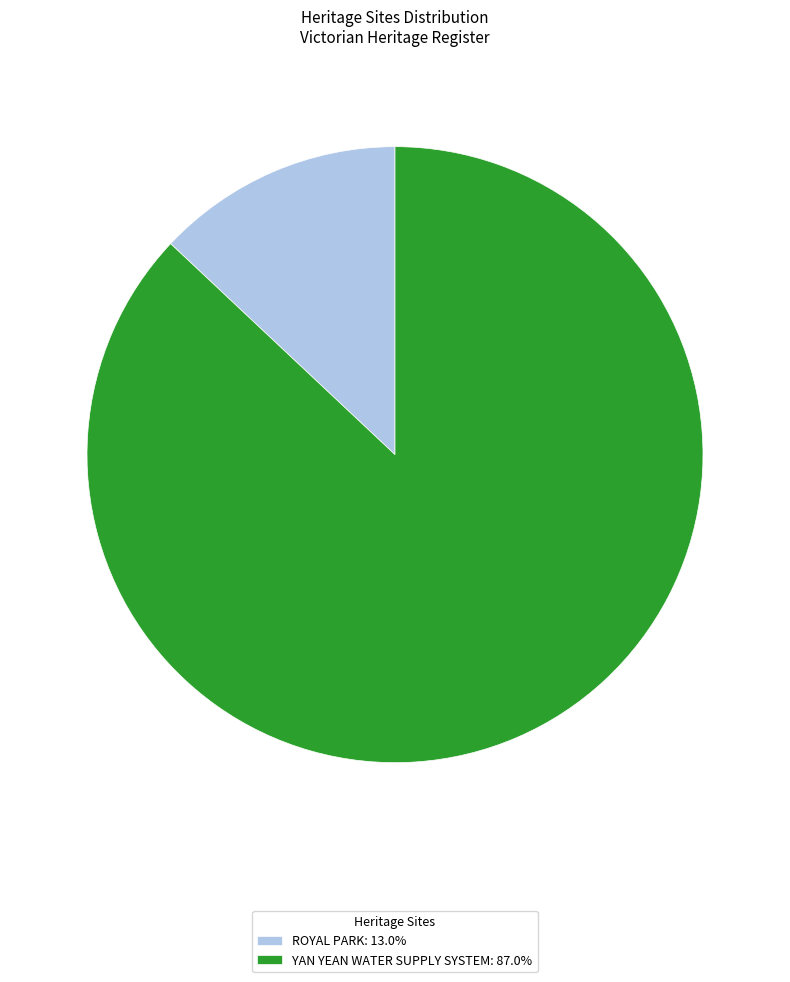

Is the sum of ROYAL PARK: 13.0% and YAN YEAN WATER SUPPLY SYSTEM: 87.0% greater than half?

Yes